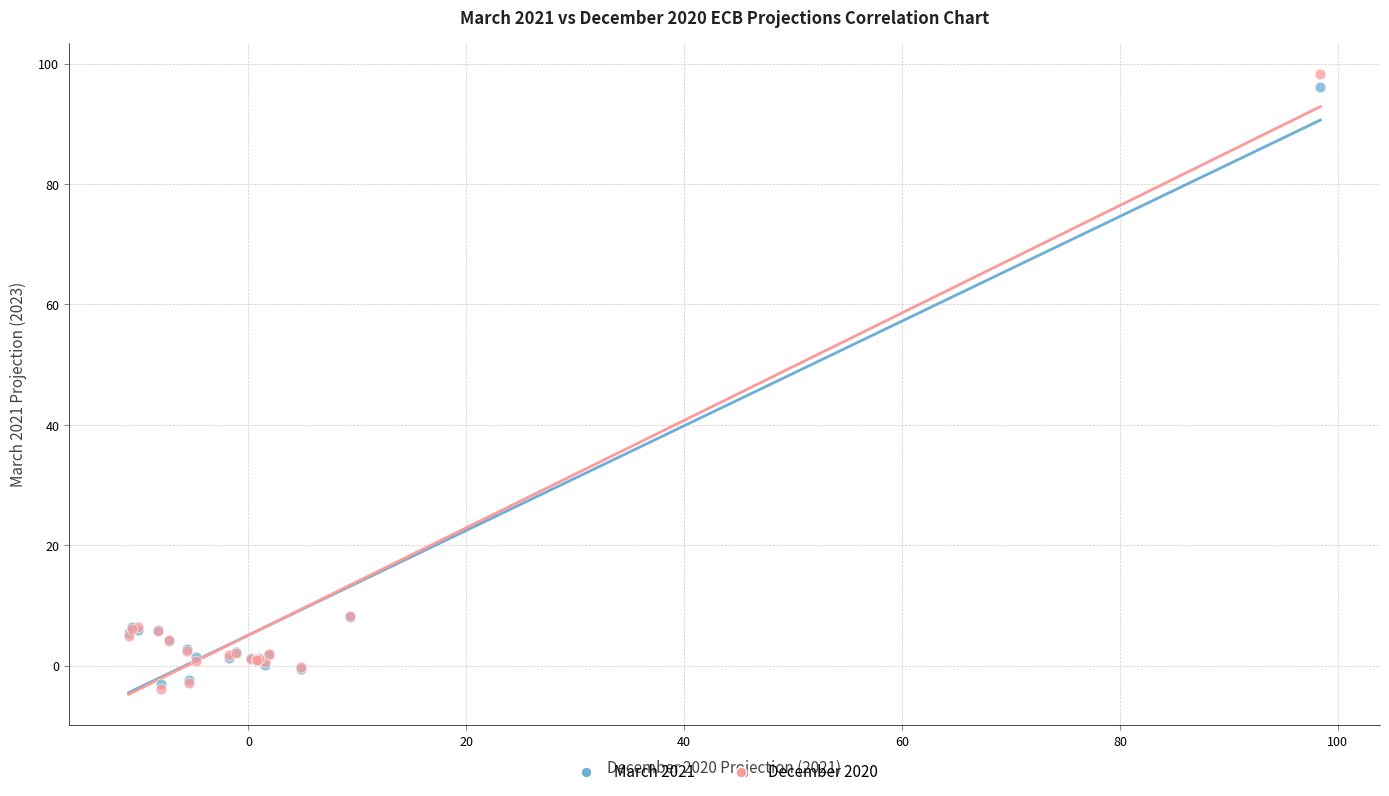

Which series reaches the maximum Y coordinate?

December 2020